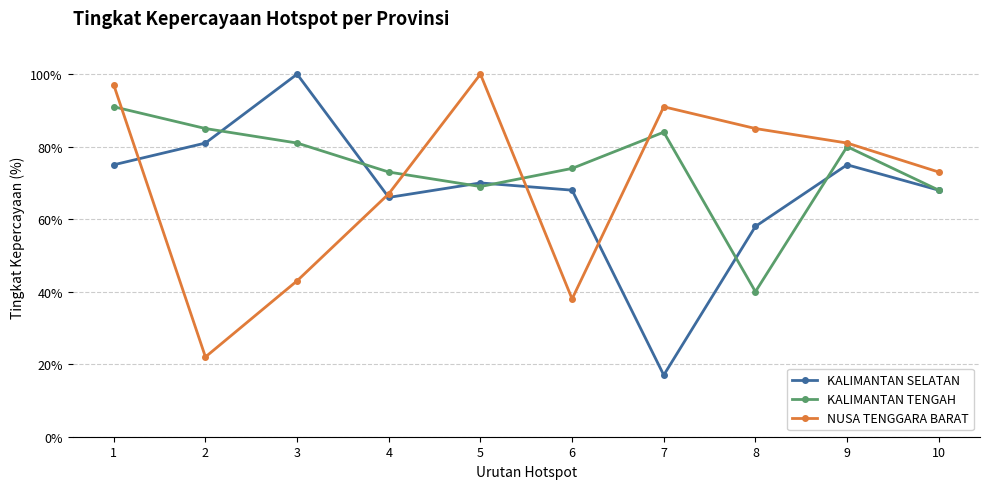

At which category is the sum across all series the highest?

1